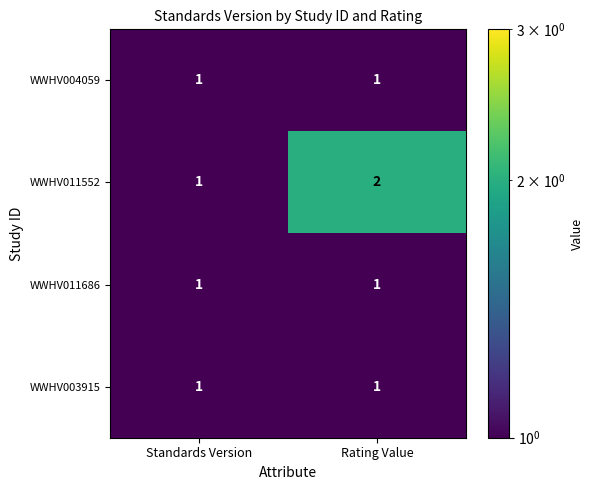

Which series has the largest range (max minus min)?

WWHV011552